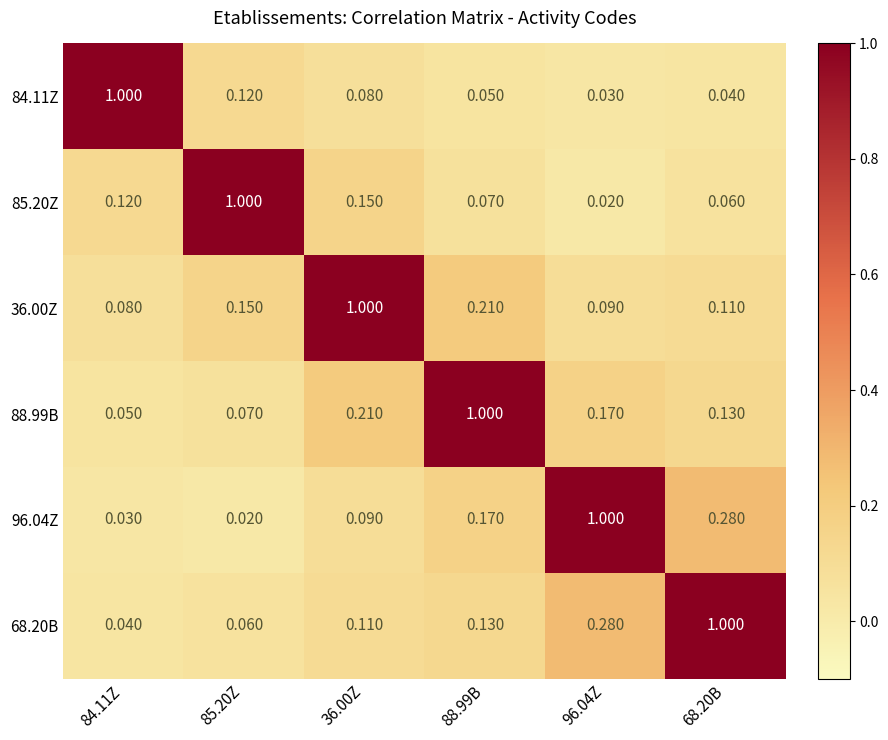

Is the value of 88.99B at 68.20B greater than the value of 84.11Z at 88.99B?

Yes